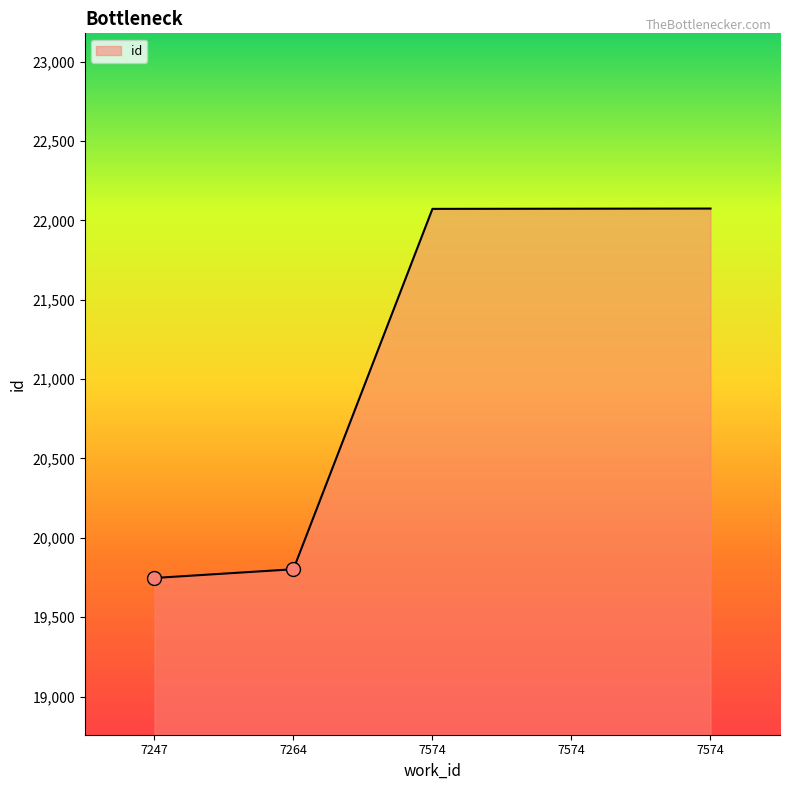

Is this an area chart (filled region under the line)?

Yes